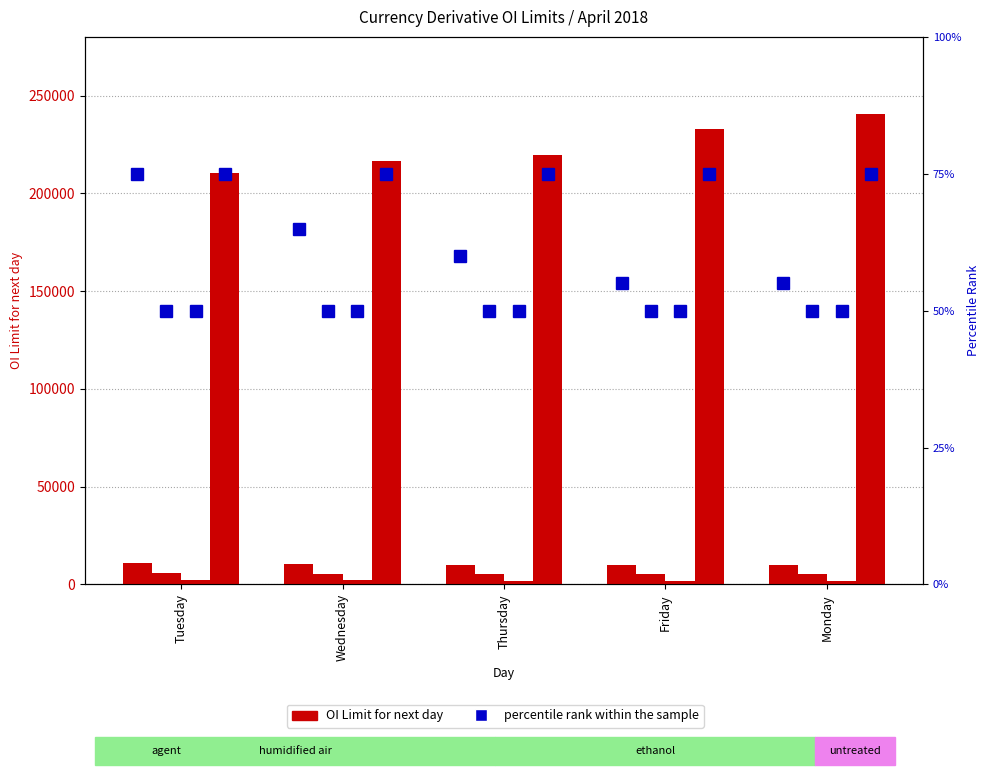

What is the label of the 2nd bar from the right?

Friday